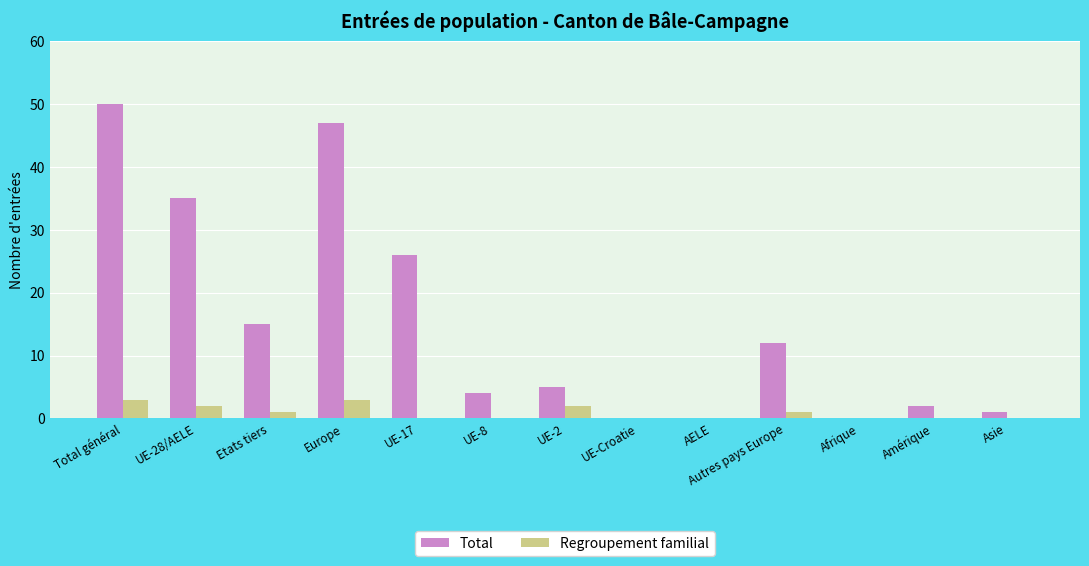

What is the difference between the Total values at Total général and UE-8?

46